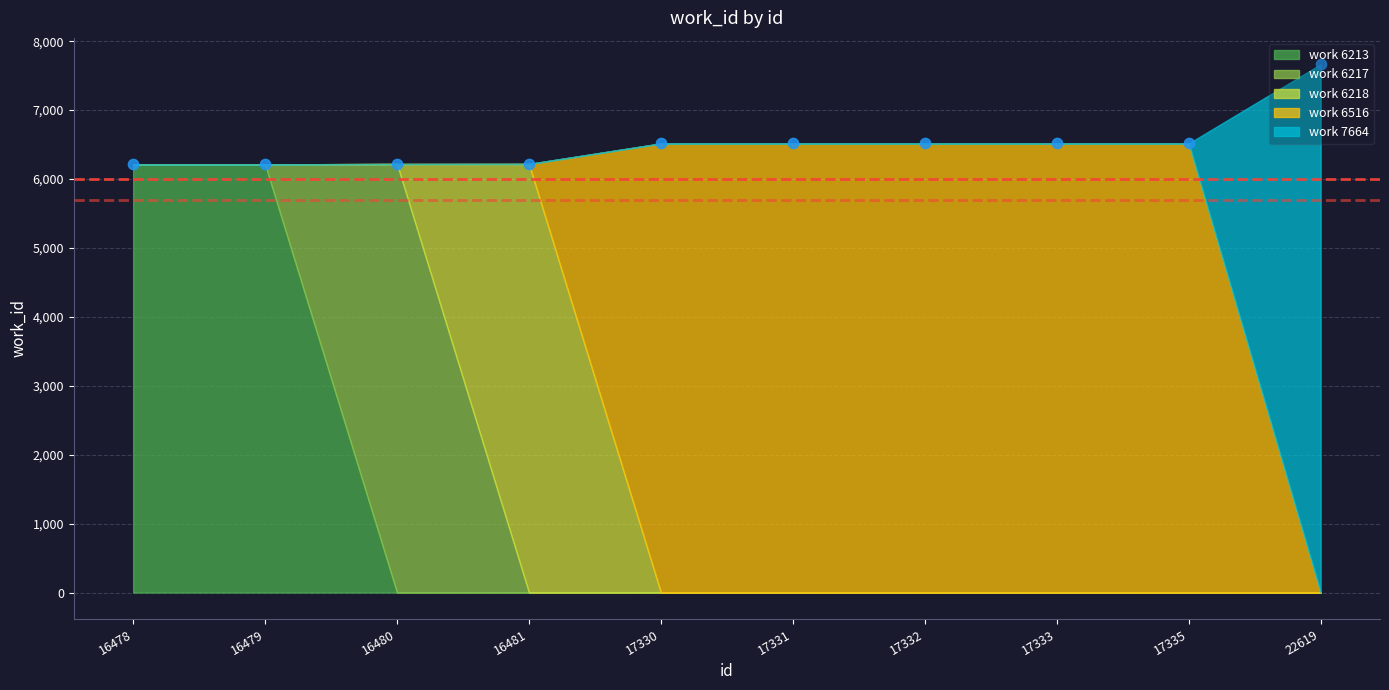

What is the ratio of the value at 16478 to the value at 17330?

1.0